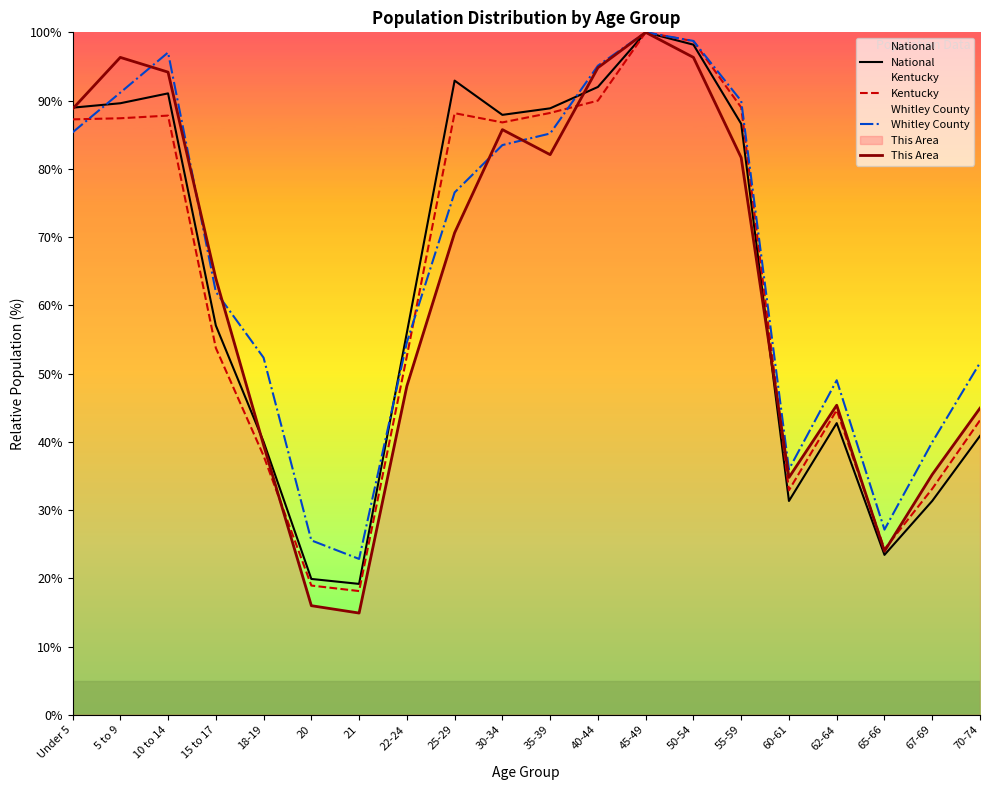

Reading left to right, what are all the values shown in this chart?

National: 89.0	89.6	91.1	57.0	40.0	19.9	19.2	56.0	92.9	87.9	88.9	92.0	100.0	98.2	86.6	31.3	42.7	23.4	31.3	40.9
Kentucky: 87.2	87.4	87.8	53.8	38.0	18.9	18.1	52.5	88.2	86.8	88.2	90.0	100.0	98.7	89.0	32.9	44.6	24.3	33.1	43.1
Whitley County: 85.3	91.2	97.0	62.0	52.3	25.6	22.8	54.6	76.5	83.5	85.2	95.1	100.0	98.7	89.9	36.0	49.0	27.1	39.9	51.6
This Area: 88.8	96.3	94.2	63.9	39.5	16.0	14.9	48.2	70.6	85.7	82.1	94.8	100.0	96.3	81.6	34.8	45.4	24.0	35.2	44.9